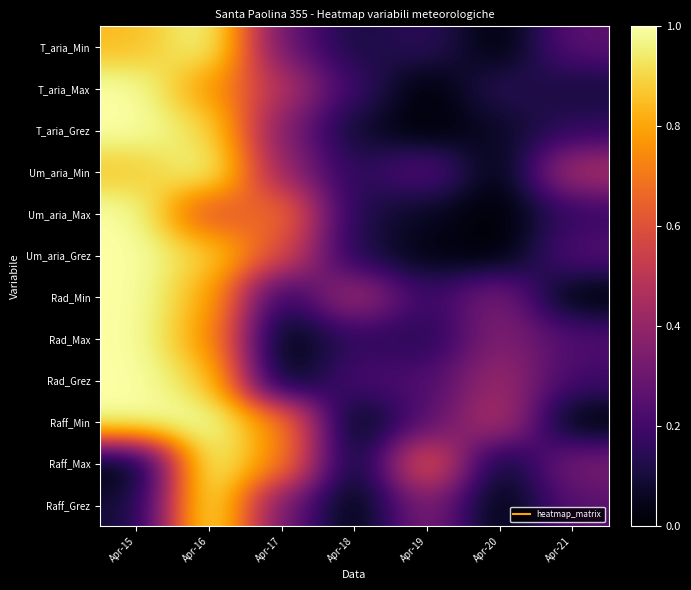

Which has a higher value, Apr-21 or Apr-19?

Apr-21